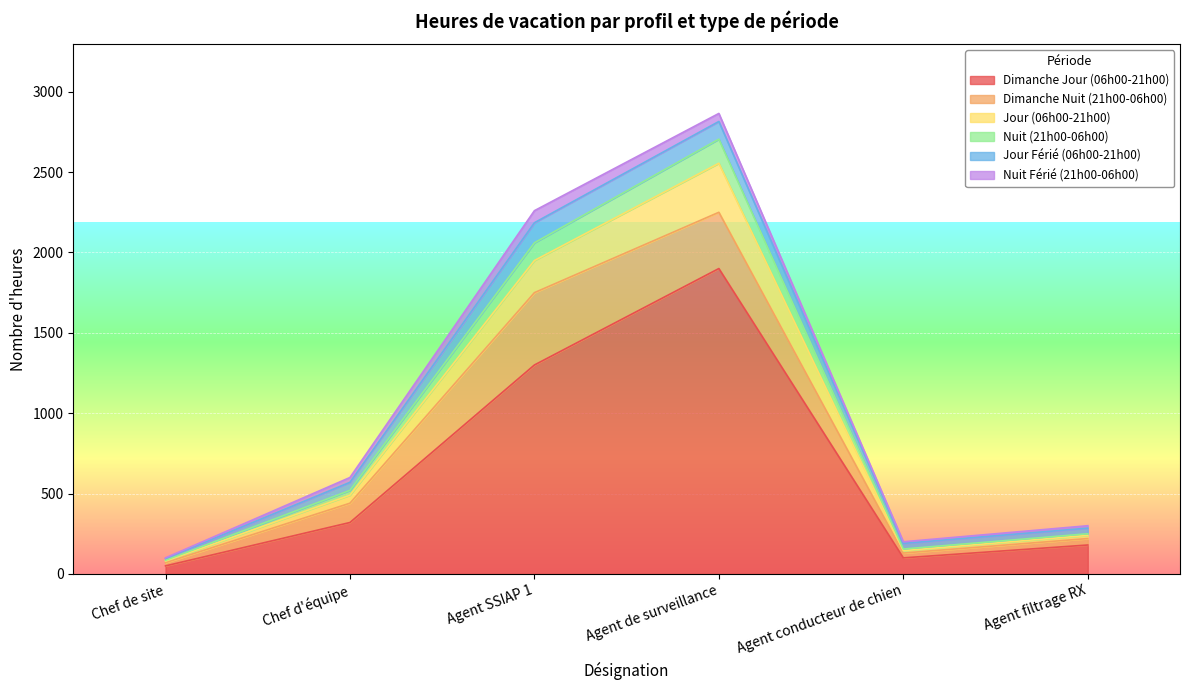

What are all the series names shown in the legend?

Dimanche Jour (06h00-21h00), Dimanche Nuit (21h00-06h00), Jour (06h00-21h00), Nuit (21h00-06h00), Jour Férié (06h00-21h00), Nuit Férié (21h00-06h00)